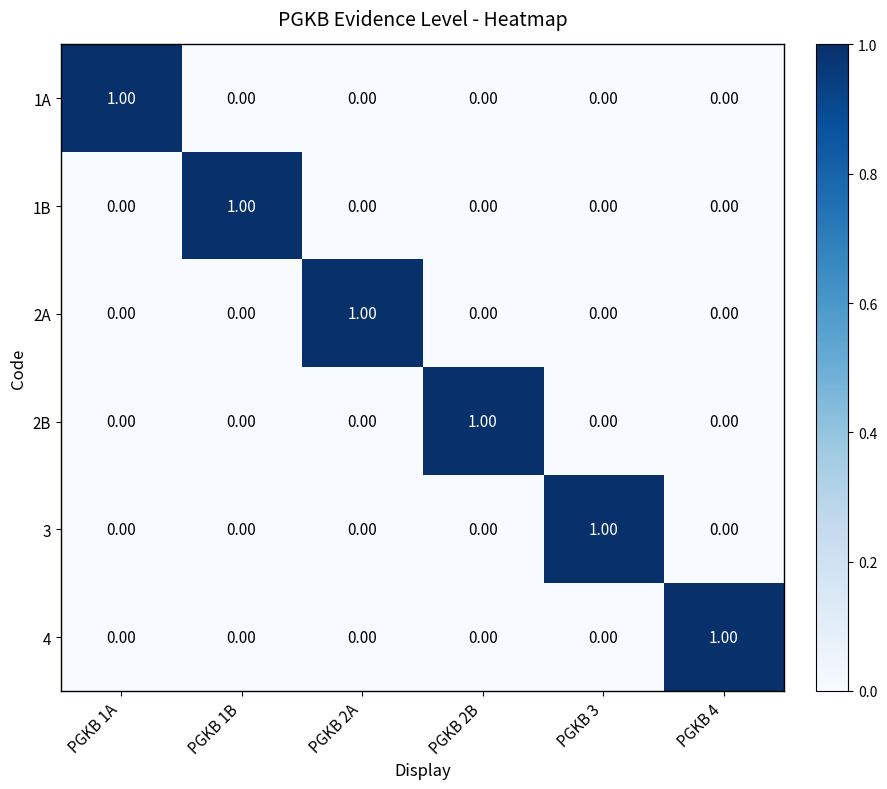

At how many categories does at least one series exceed 0?

6